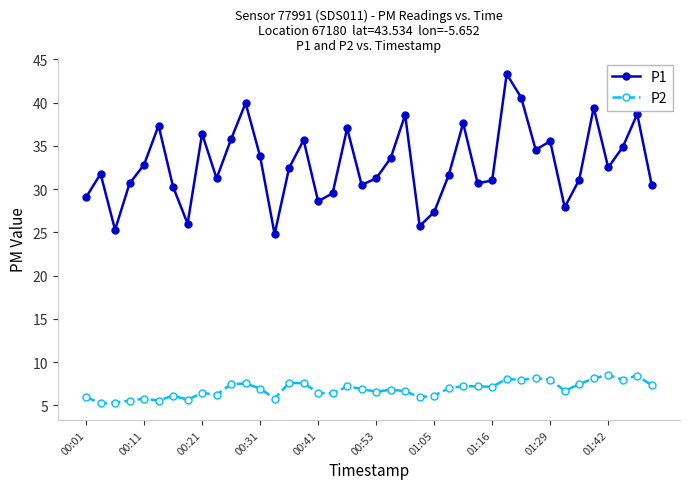

What is the minimum value for P1?

24.8